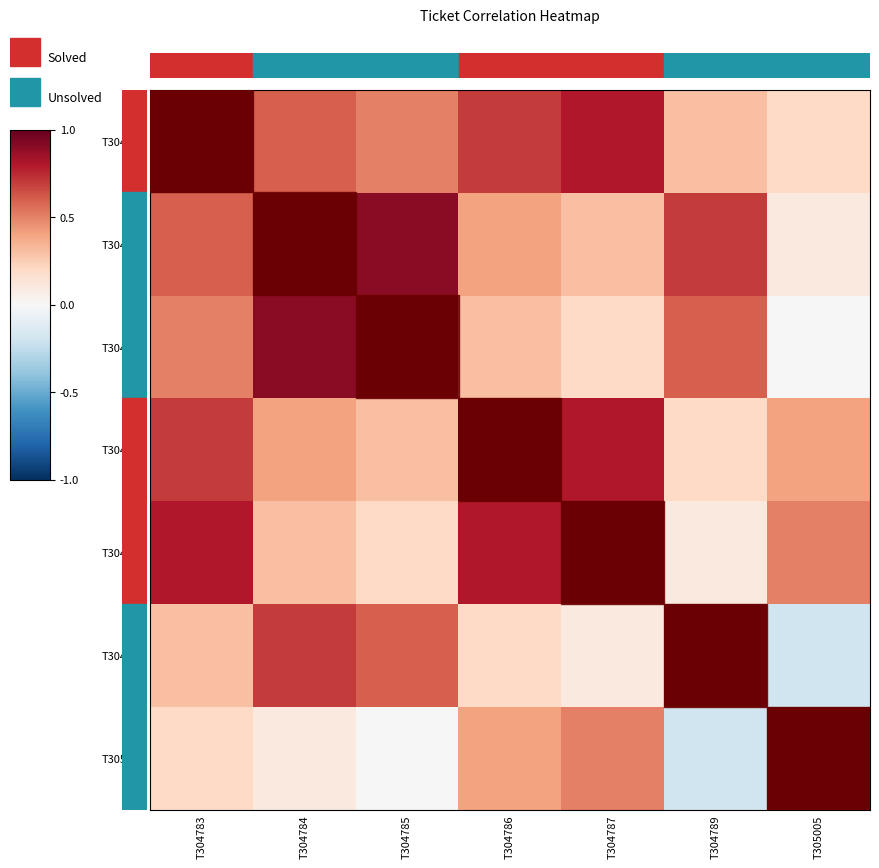

Reading right to left, what are all the values shown in this chart?

T304783: T305005=0.2	T304789=0.3	T304787=0.8	T304786=0.7	T304785=0.5	T304784=0.6	T304783=1.0
T304784: T305005=0.1	T304789=0.7	T304787=0.3	T304786=0.4	T304785=0.9	T304784=1.0	T304783=0.6
T304785: T305005=0.0	T304789=0.6	T304787=0.2	T304786=0.3	T304785=1.0	T304784=0.9	T304783=0.5
T304786: T305005=0.4	T304789=0.2	T304787=0.8	T304786=1.0	T304785=0.3	T304784=0.4	T304783=0.7
T304787: T305005=0.5	T304789=0.1	T304787=1.0	T304786=0.8	T304785=0.2	T304784=0.3	T304783=0.8
T304789: T305005=-0.2	T304789=1.0	T304787=0.1	T304786=0.2	T304785=0.6	T304784=0.7	T304783=0.3
T305005: T305005=1.0	T304789=-0.2	T304787=0.5	T304786=0.4	T304785=0.0	T304784=0.1	T304783=0.2